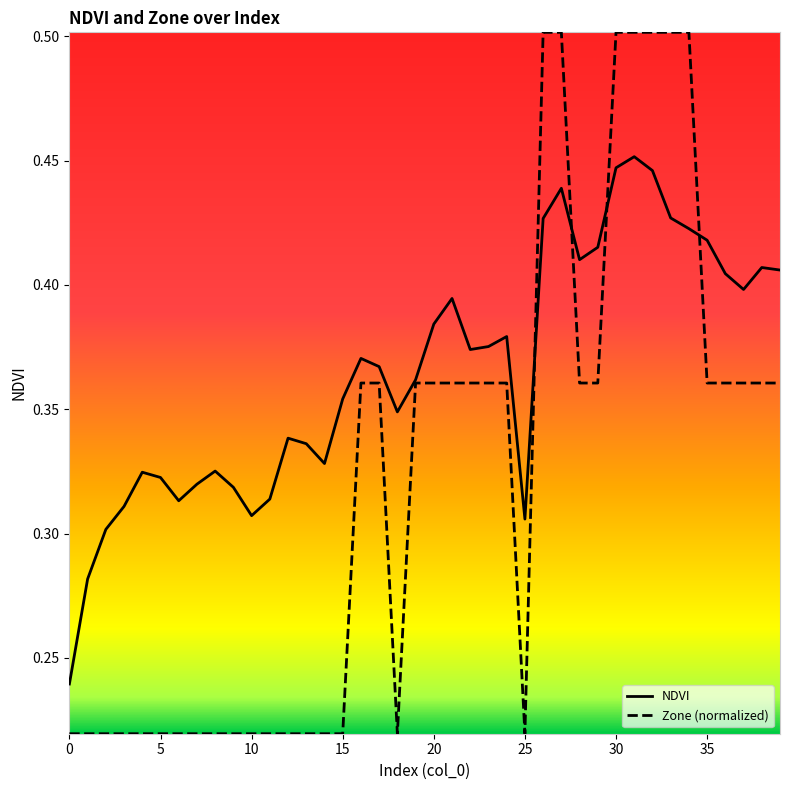

Which series has the widest spread of values?

Zone (normalized)